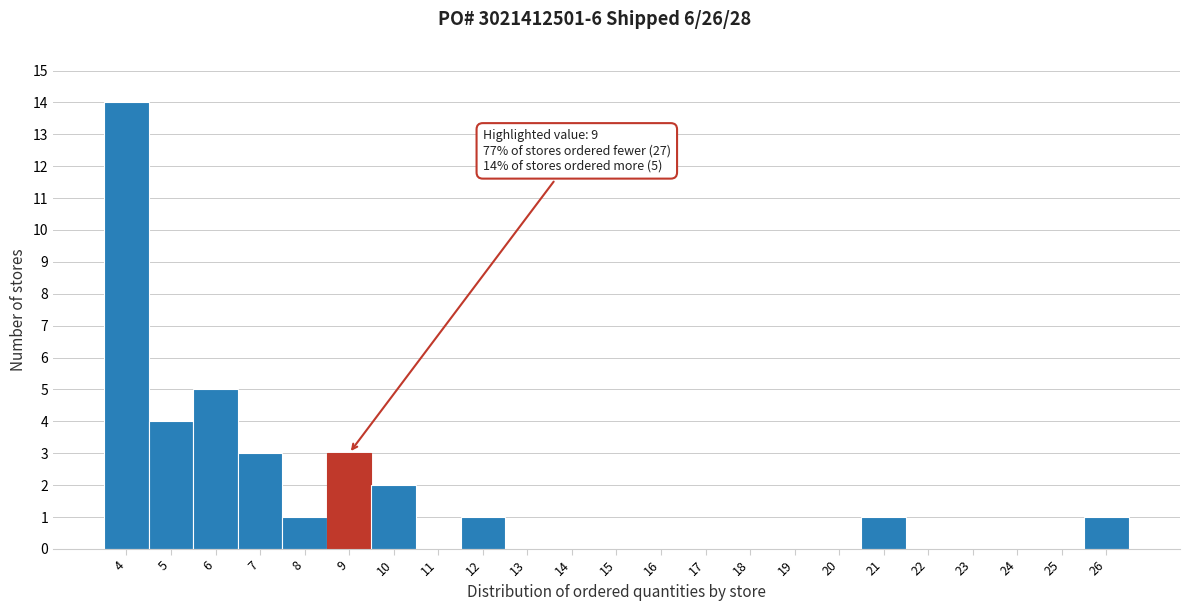

Which range on the x-axis has the tallest bar?

3.5 to 4.5